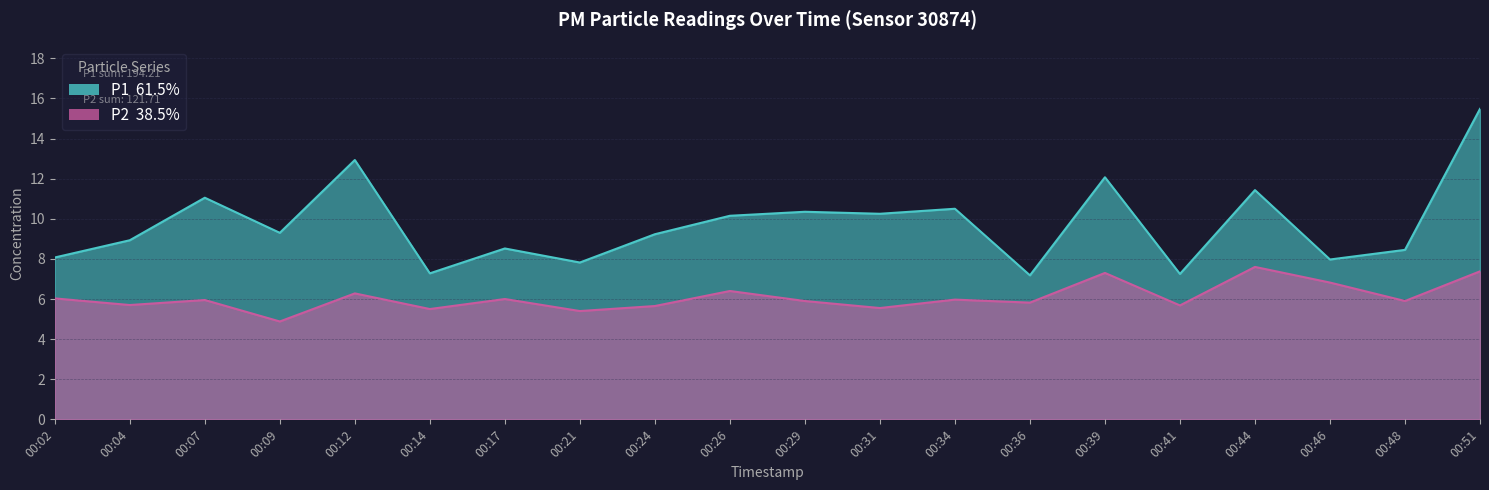

How many lines are shown in the chart?

2